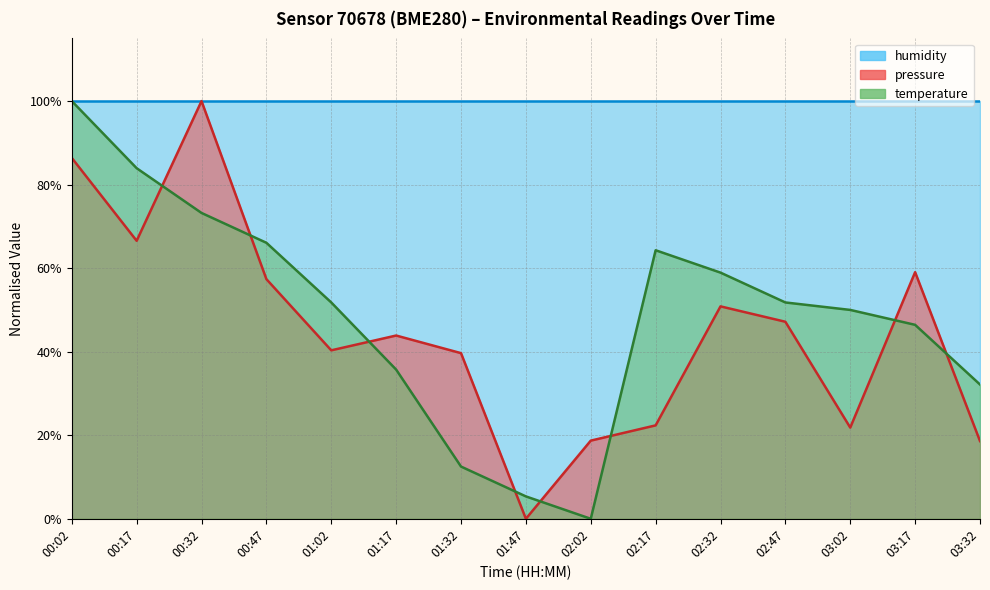

The pressure series shows -65.7 at 01:47. True or false?

False